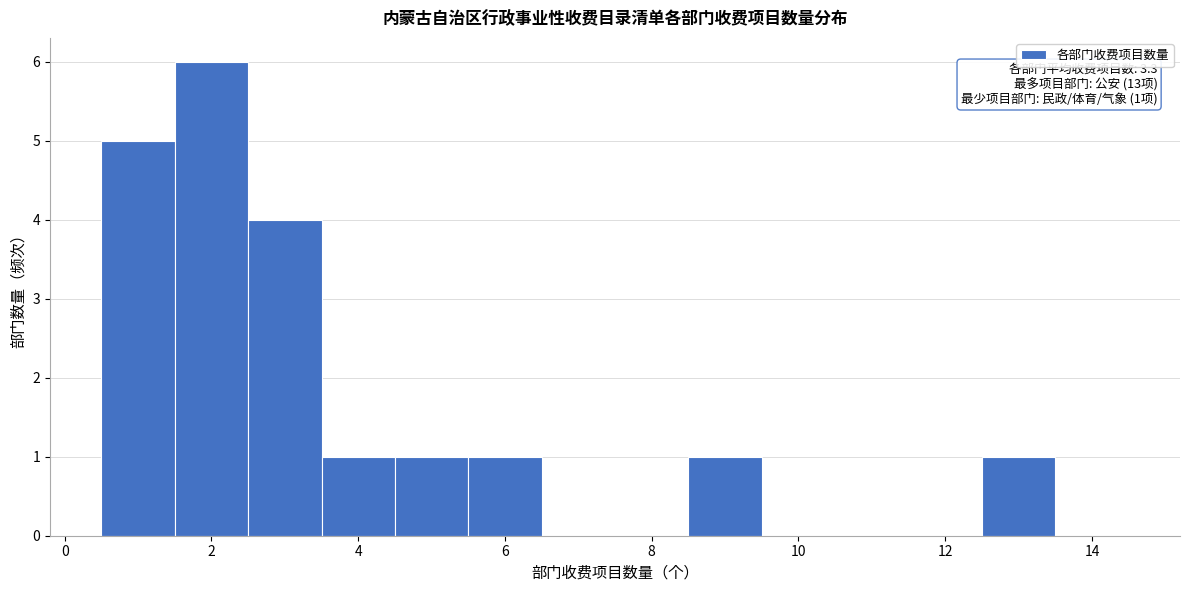

Which range on the x-axis has the tallest bar?

1.5 to 2.5